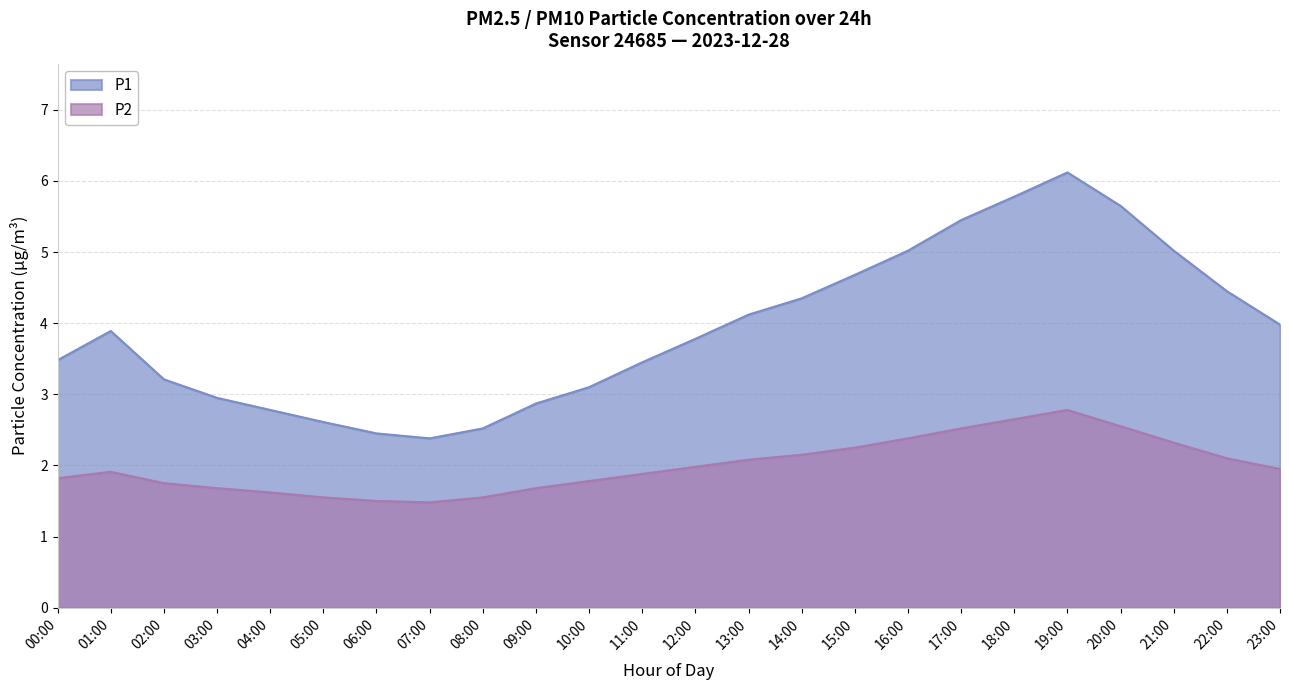

Is it true that P2 equals 2.1 at 14:00?

True